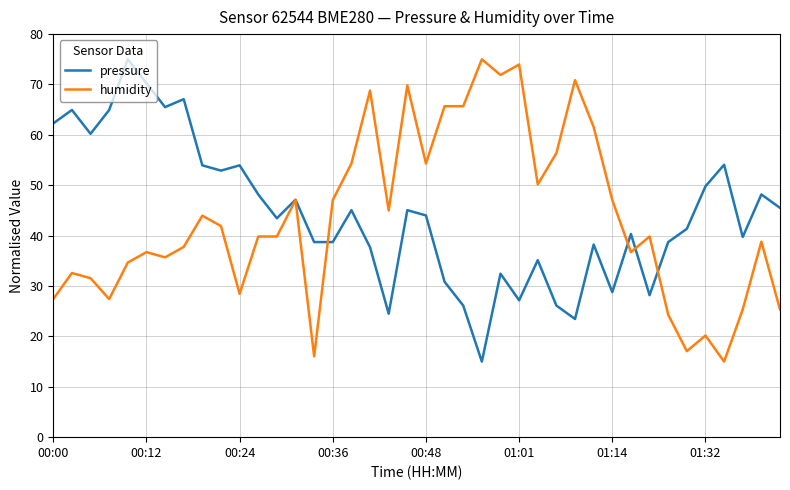

What is the minimum value shown in the chart?

15.0